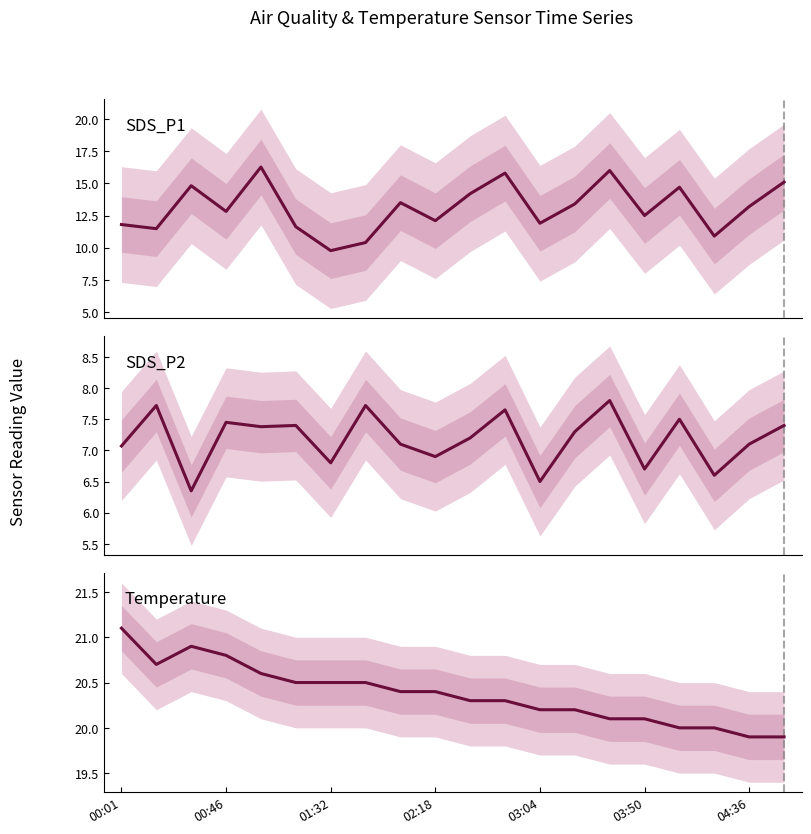

At which category does the chart reach its peak across all series?

00:01